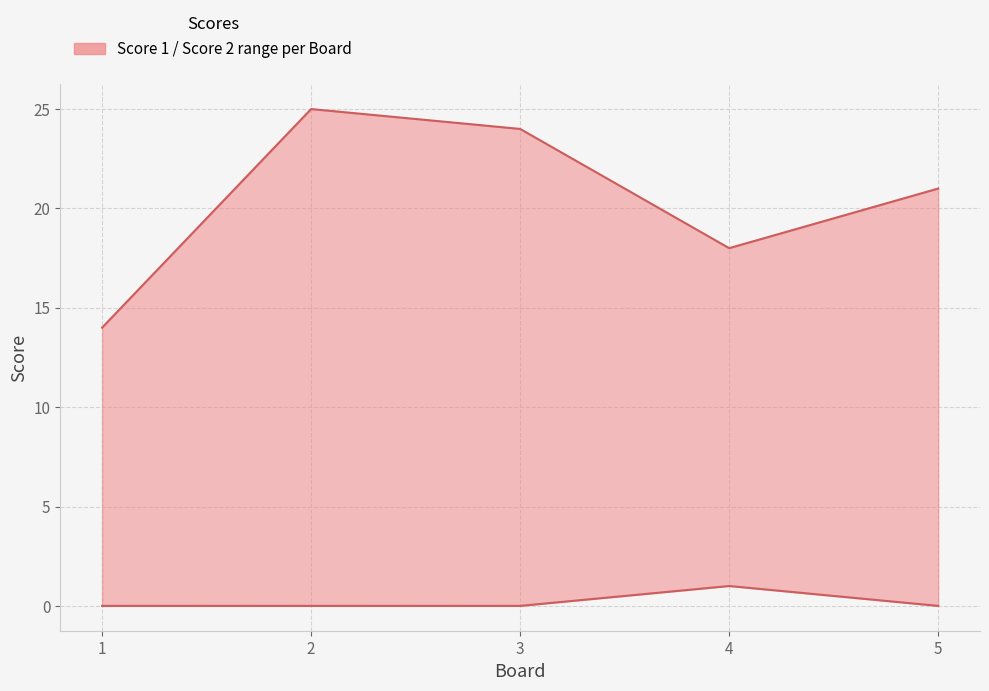

True or false: Score 2 has a value of 0 at 4.

False